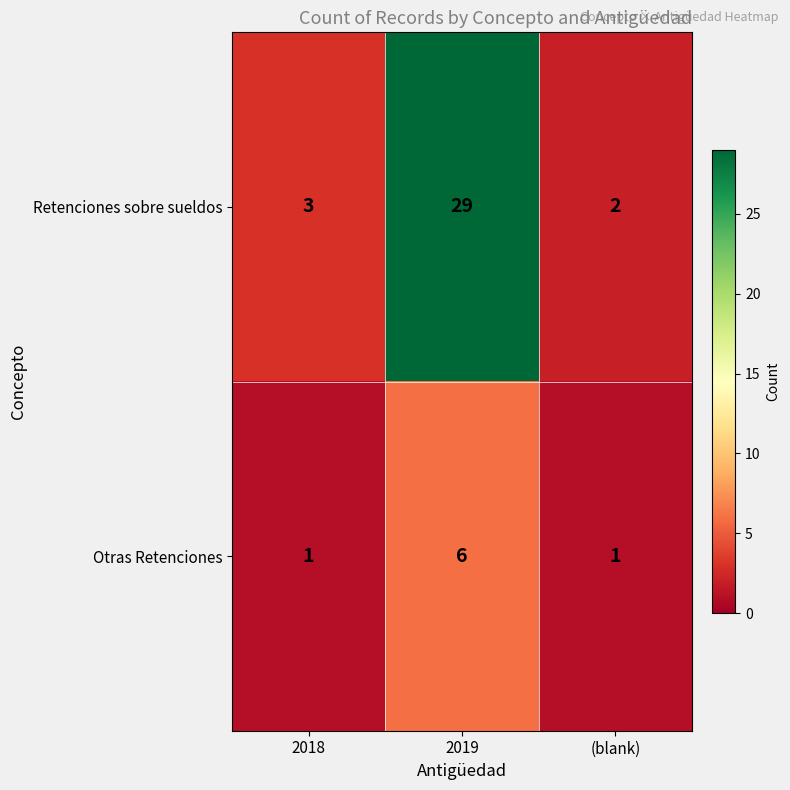

How many categories are shown in the chart?

3